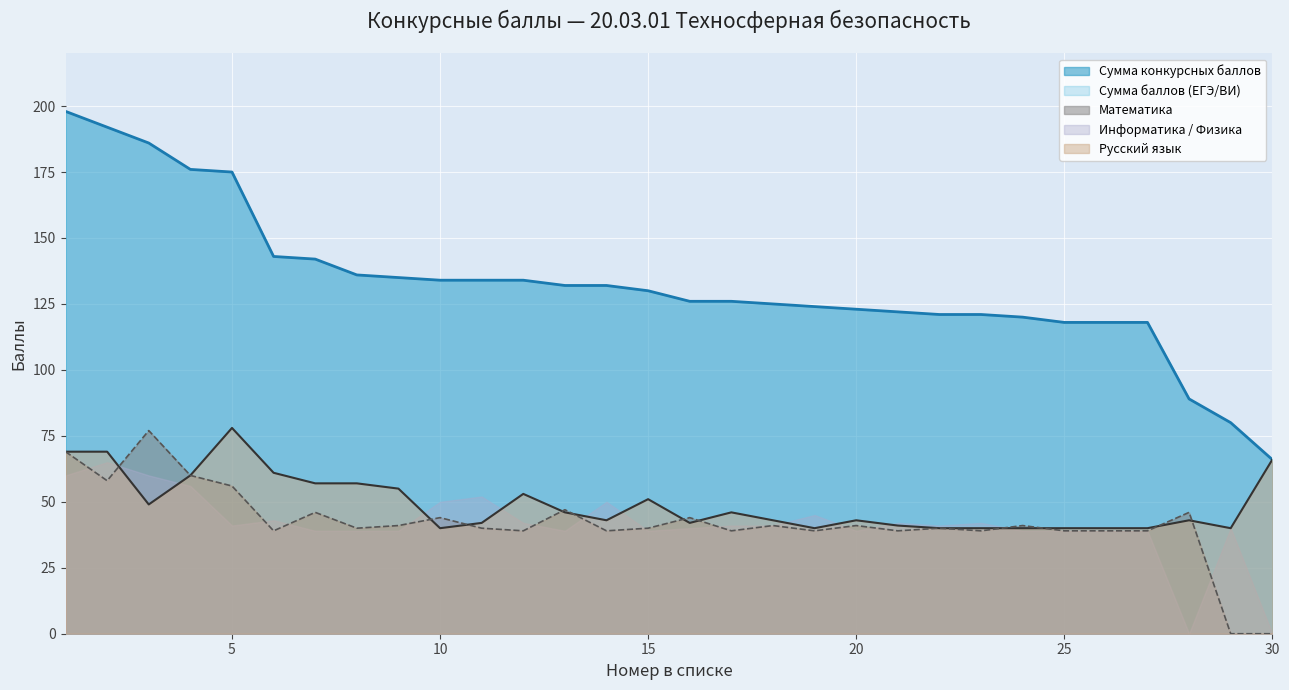

True or false: Сумма конкурсных баллов has more than 1 interior local peaks.

False